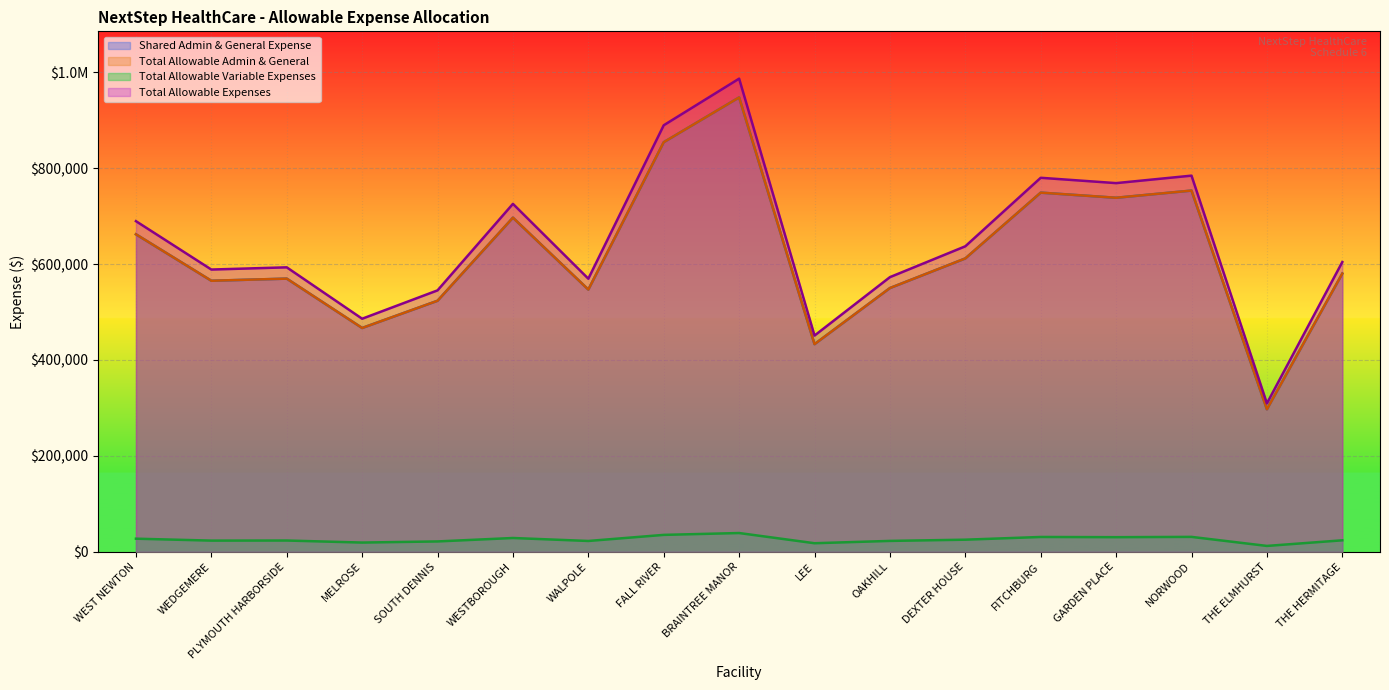

What are all the series names shown in the legend?

Shared Admin & General Expense, Total Allowable Admin & General, Total Allowable Variable Expenses, Total Allowable Expenses